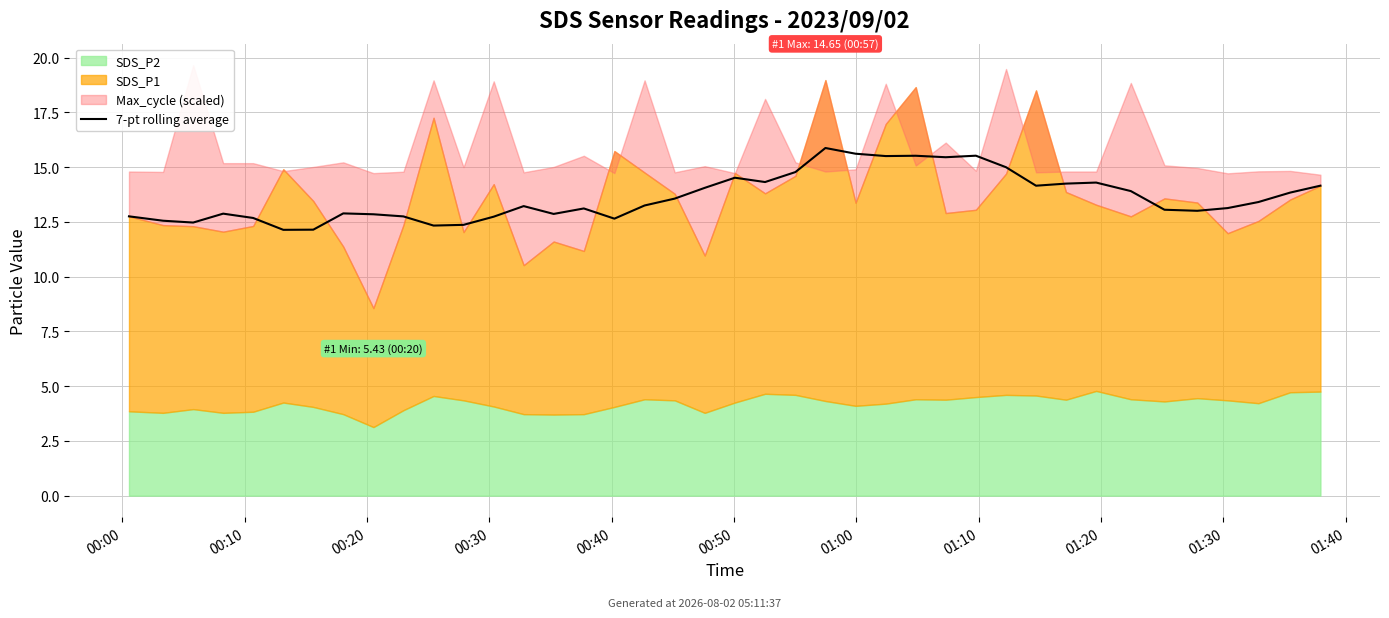

How many data points are less than 13?

15